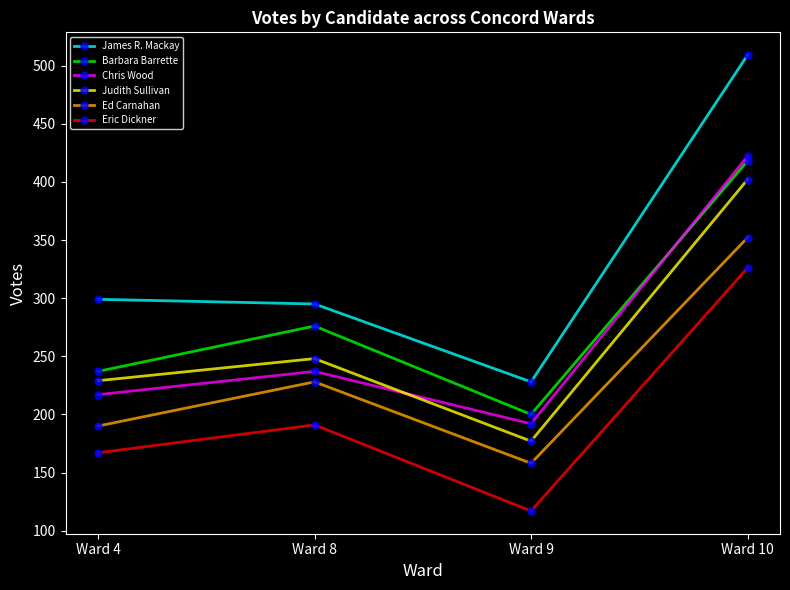

Which series has the largest range (max minus min)?

James R. Mackay